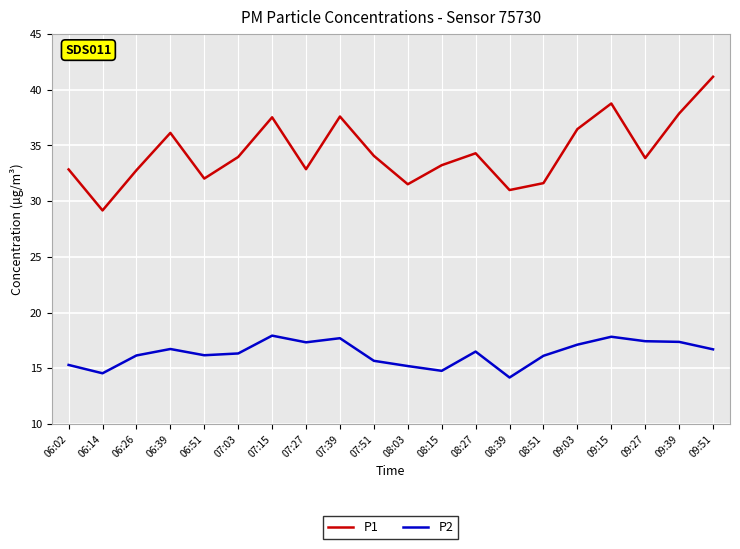

What is the sum of the P2 values at 08:27 and 06:51?

32.7